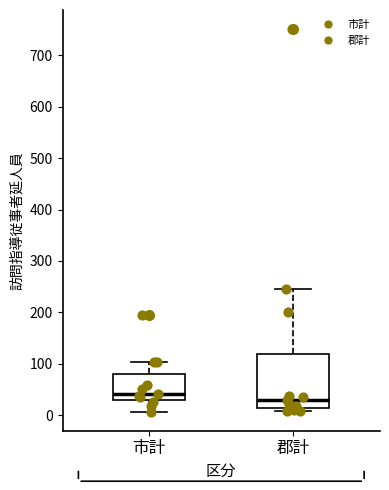

Which box has the lowest median line?

郡計